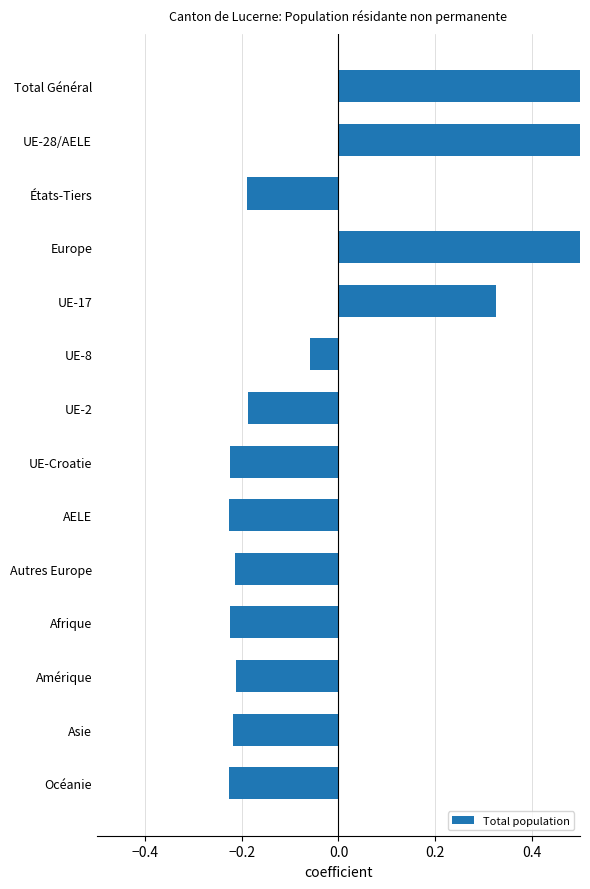

The value at Afrique is -0.1. True or false?

False